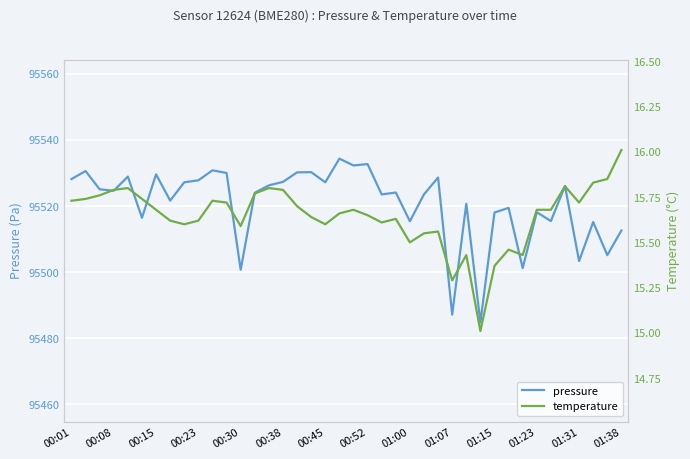

True or false: pressure and temperature cross at least once.

False